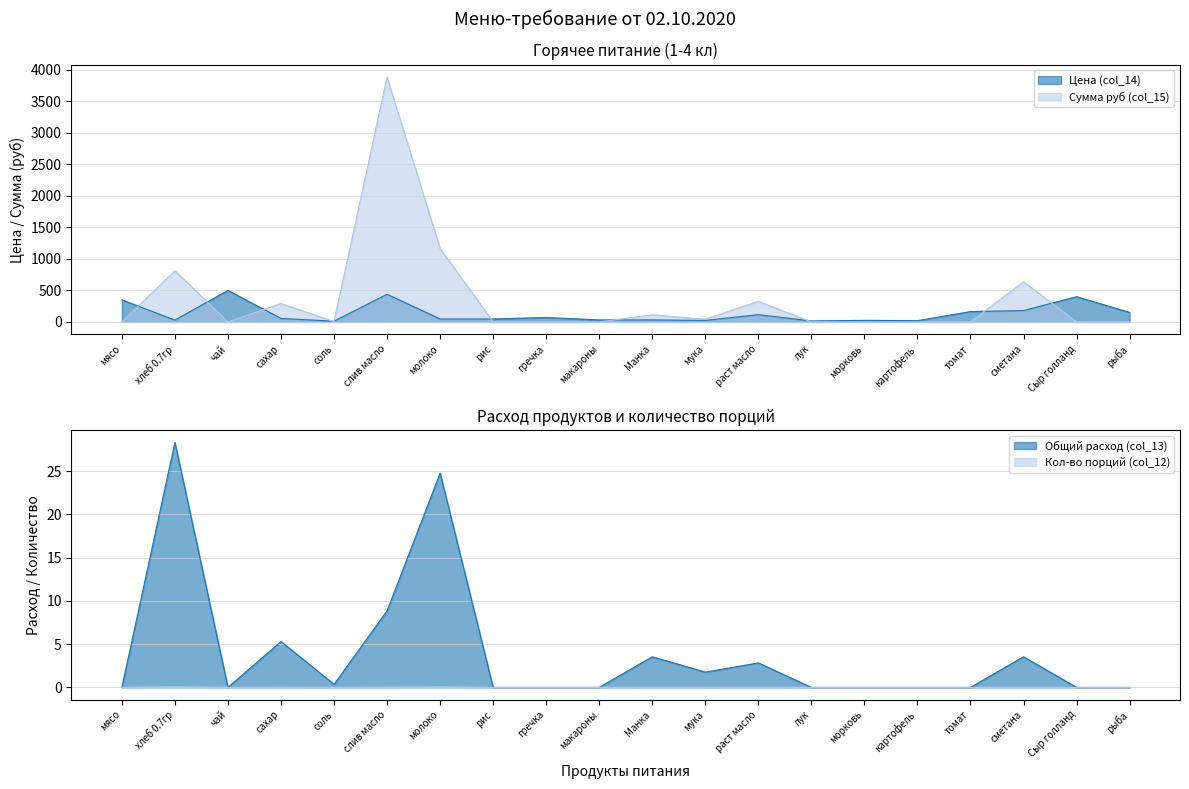

True or false: Цена (col_14) has a value of 47.0 at рис.

True